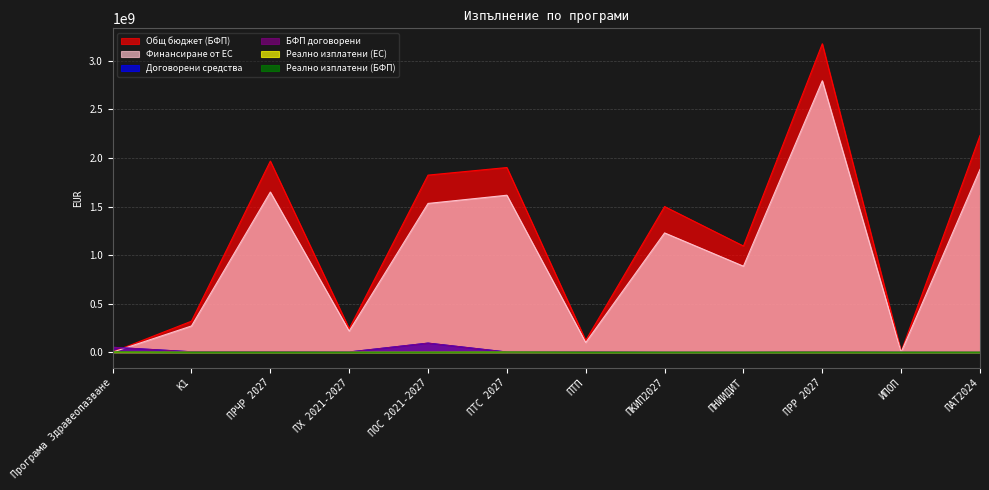

Which series has the largest total across all categories?

Общ бюджет (БФП)